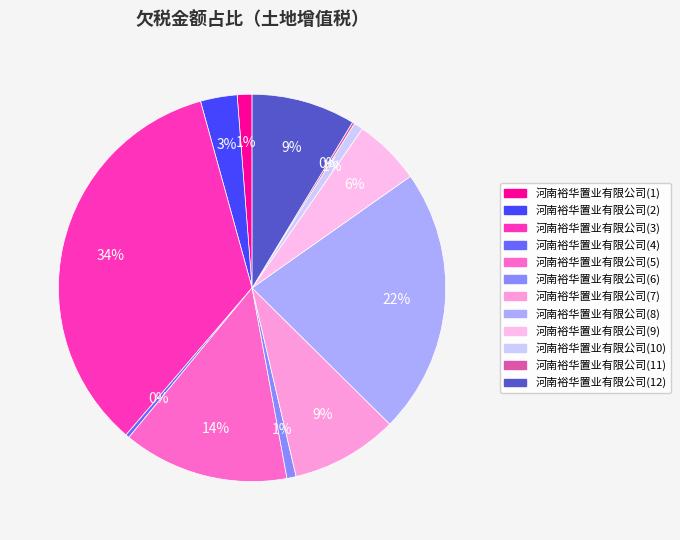

What percentage is the 河南裕华置业有限公司(1) slice, to the nearest percent?

1%